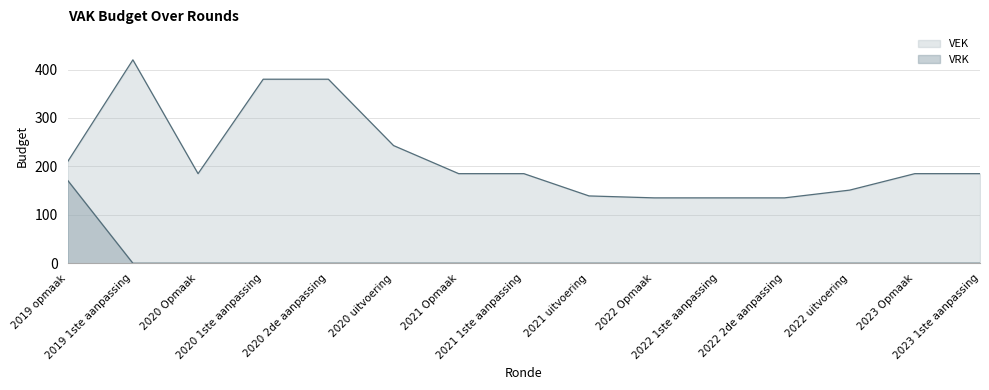

Where is the first local minimum for VEK?

2020 Opmaak